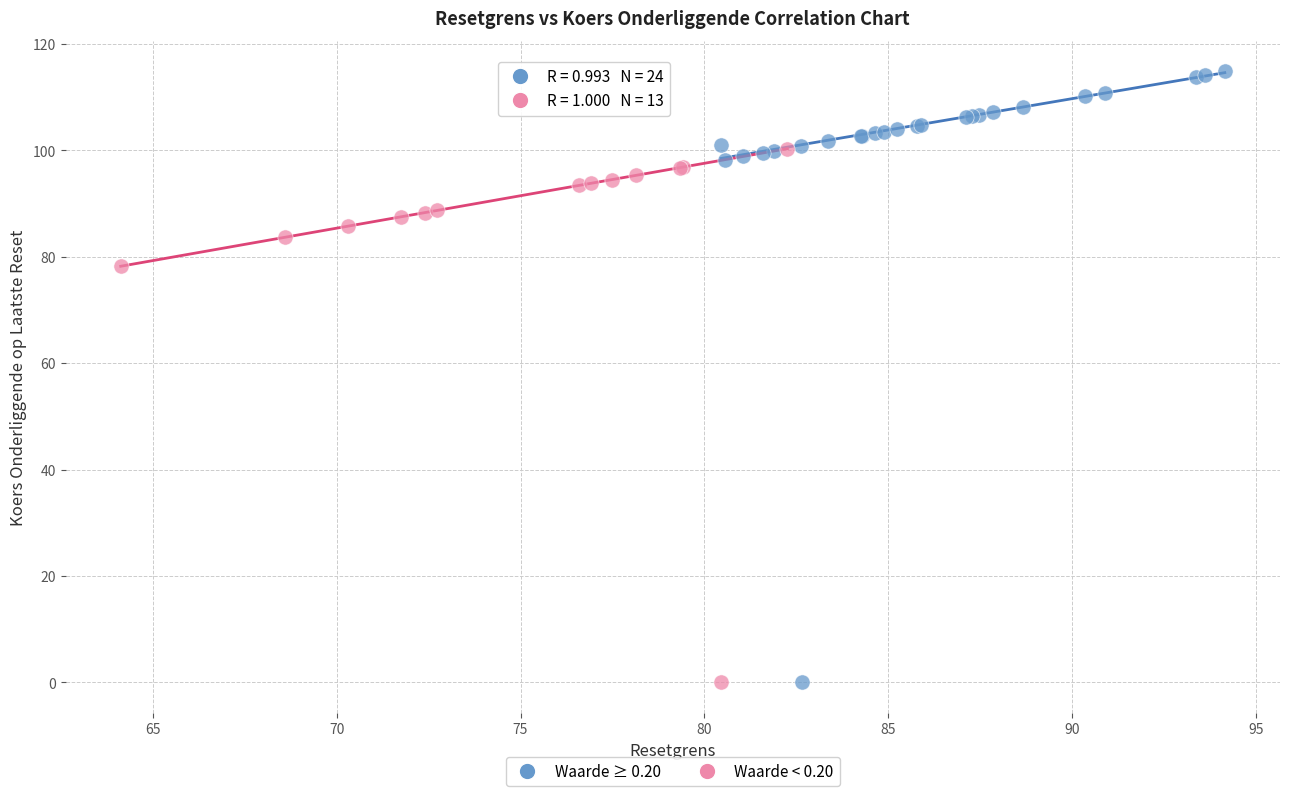

What are all the series names shown in the legend?

Waarde ≥ 0.20, Waarde < 0.20